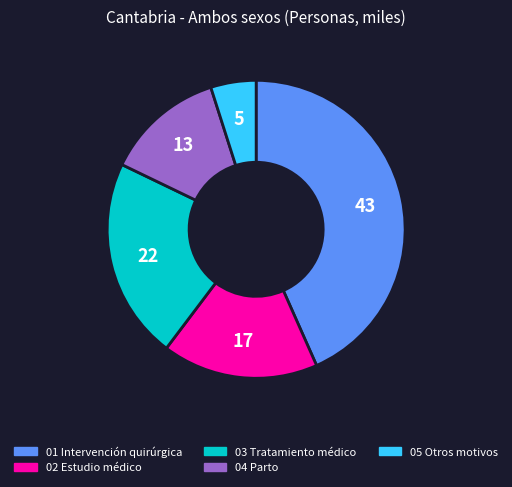

Rank the categories by value from highest to lowest.

01 Intervención quirúrgica, 03 Tratamiento médico, 02 Estudio médico, 04 Parto, 05 Otros motivos